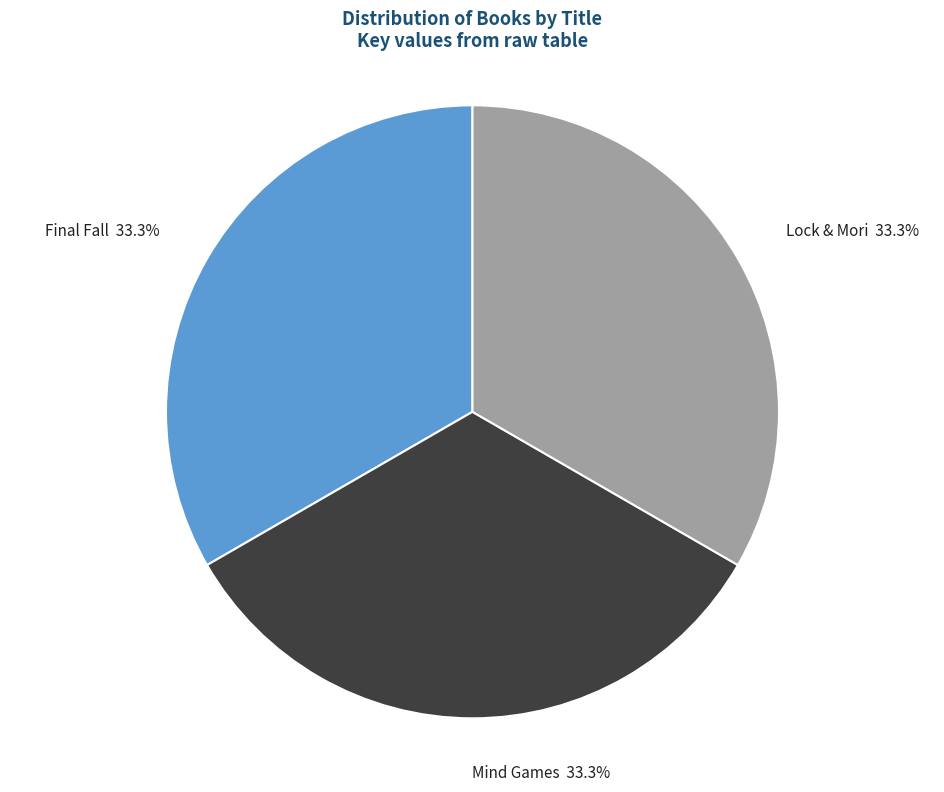

Does Final Fall represent more than half of the total?

No